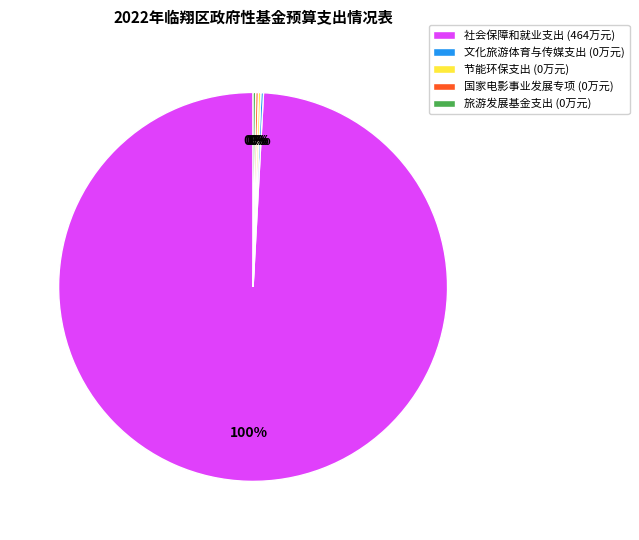

Is it true that 三、节能环保支出 is 8% of the pie?

False